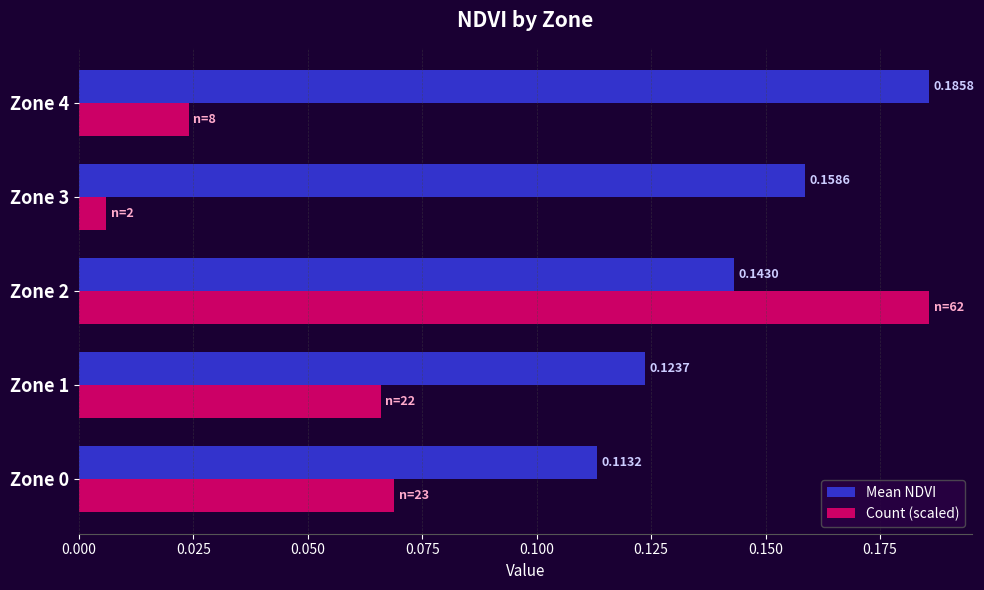

Rank the series at Zone 4 from highest to lowest value.

Mean NDVI, Count (scaled)